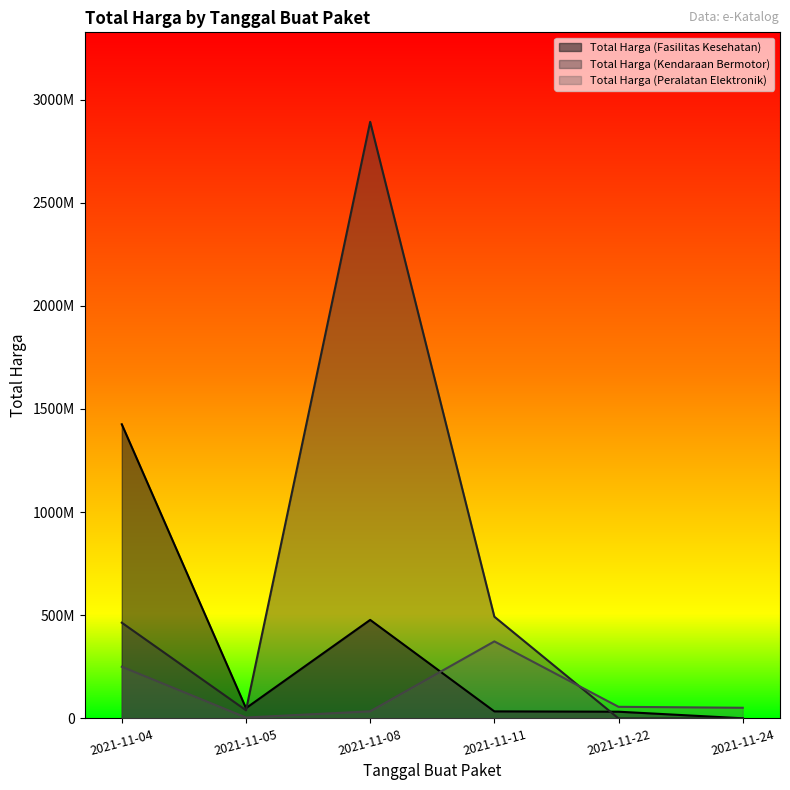

Which series has the largest total across all categories?

Total Harga (Kendaraan Bermotor)